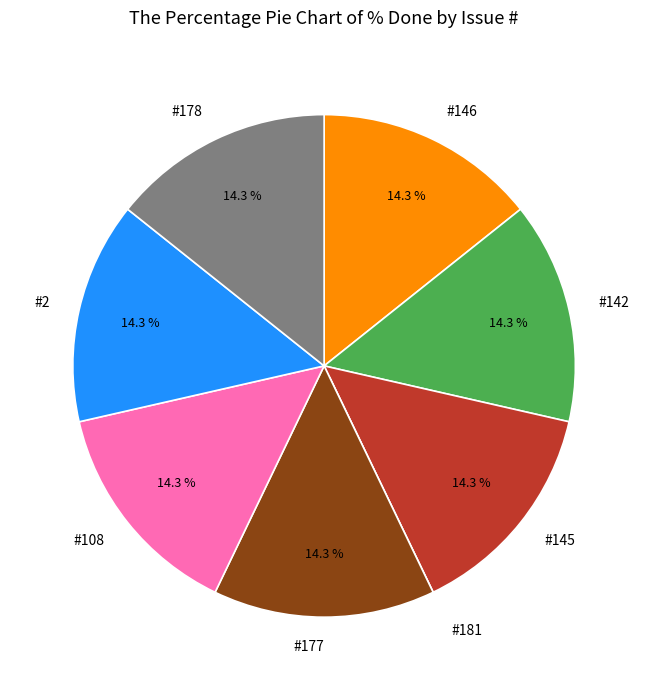

What is the total percentage of #146 and #177?

28.6%